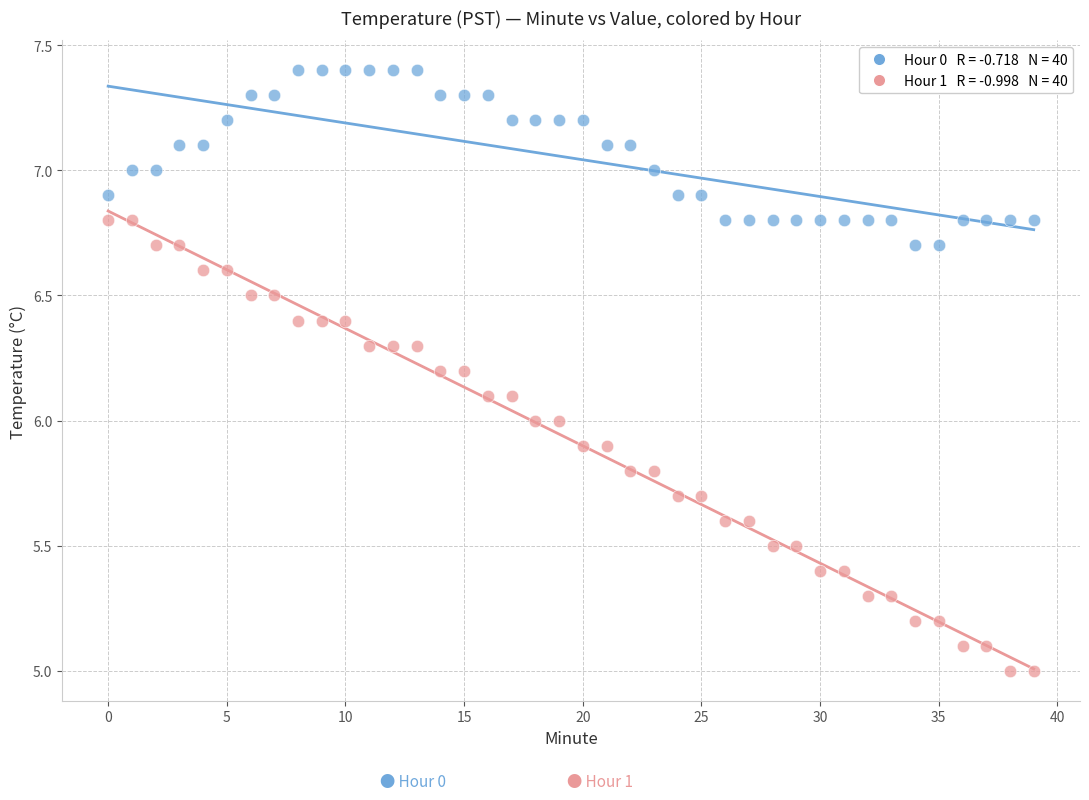

Across all data points, what is the range of Y values (max minus min)?

2.4